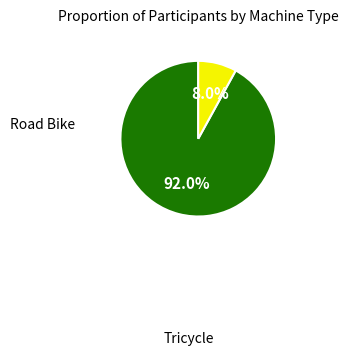

Is there any slice that represents more than half of the pie?

Yes